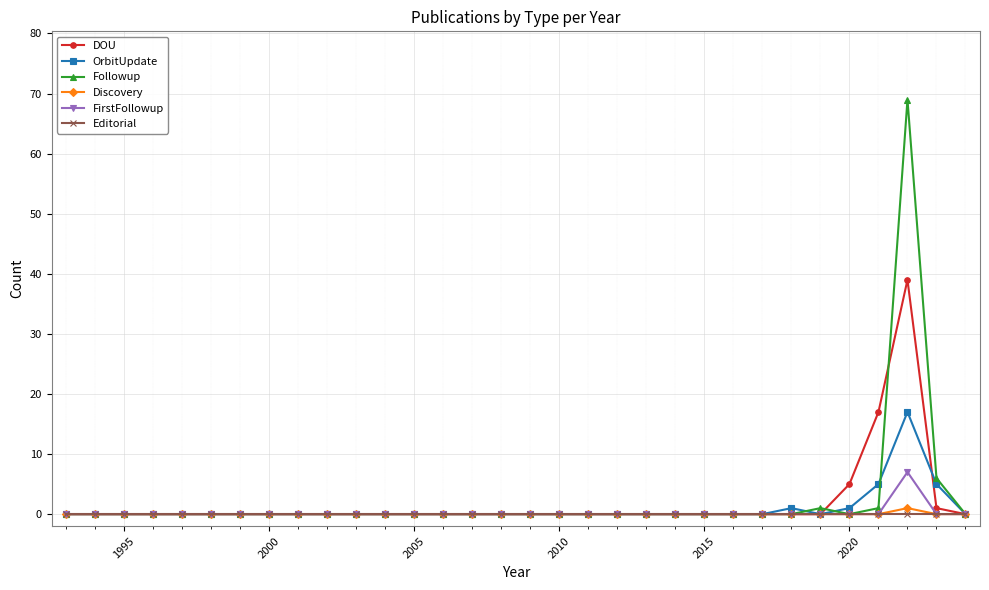

At how many categories does at least one series exceed 4?

4